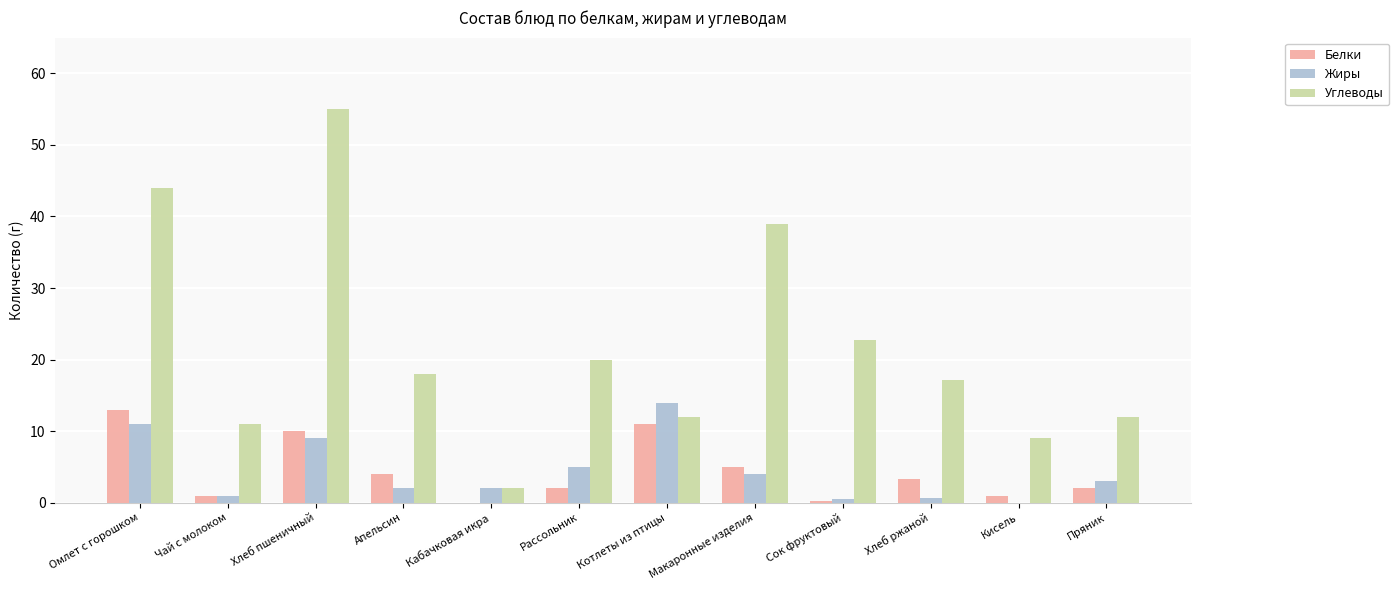

What is the sum of the Белки values at Макаронные изделия and Кисель?

6.0